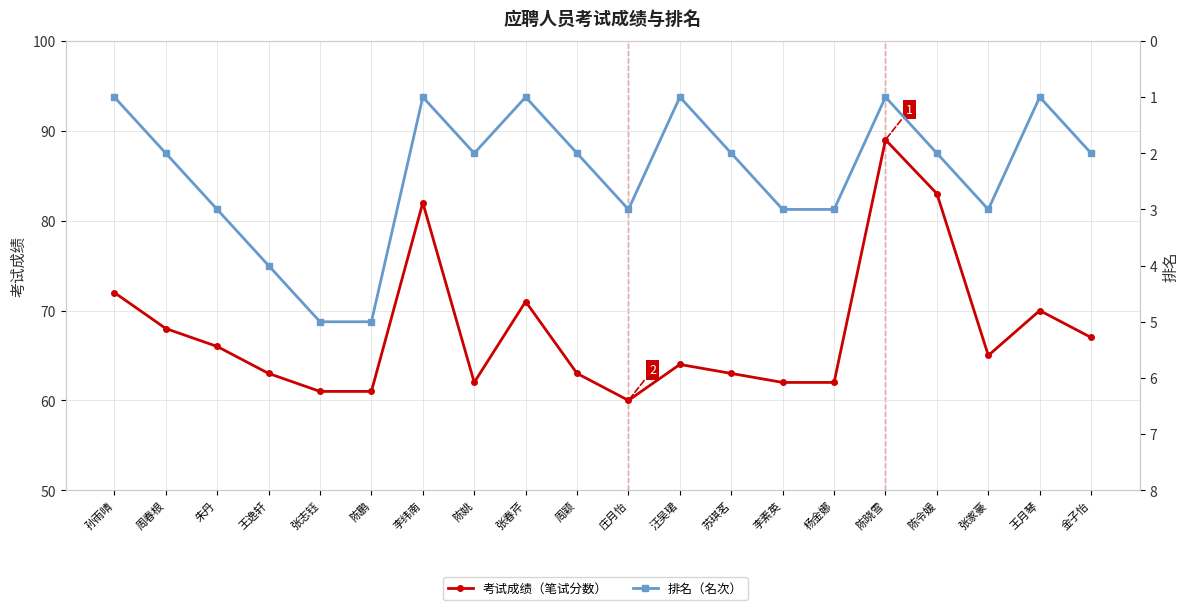

What is the total value across all series at 庄月怡?

63